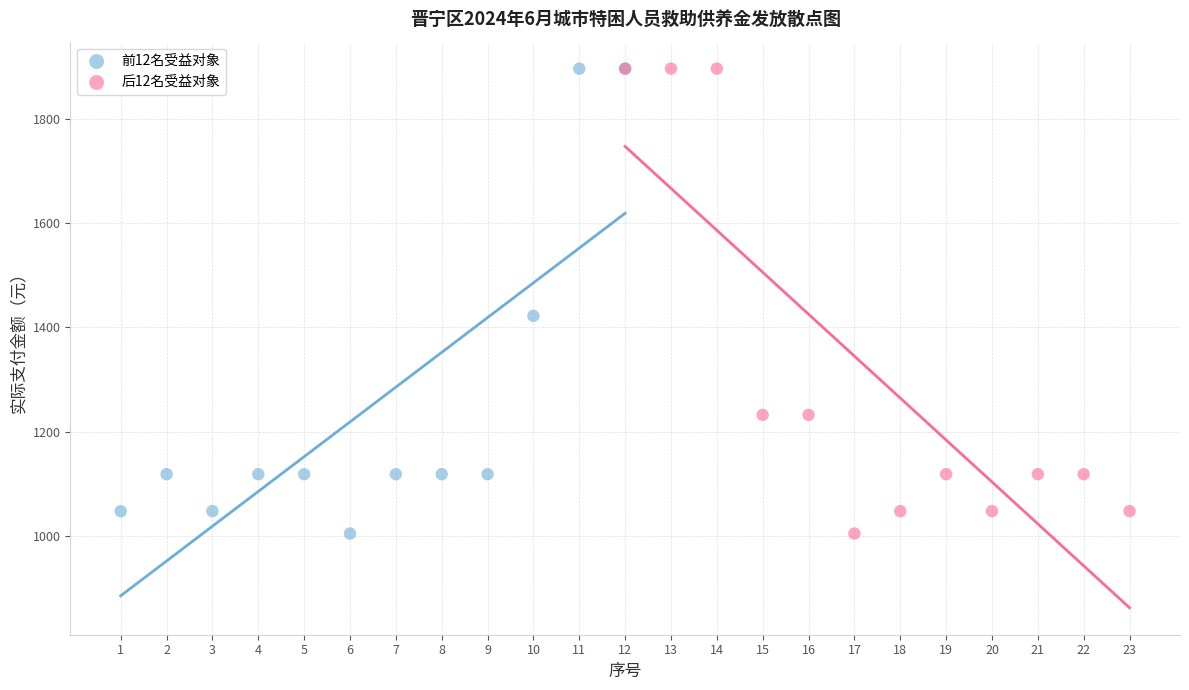

What are all the series names shown in the legend?

前12名受益对象, 后12名受益对象